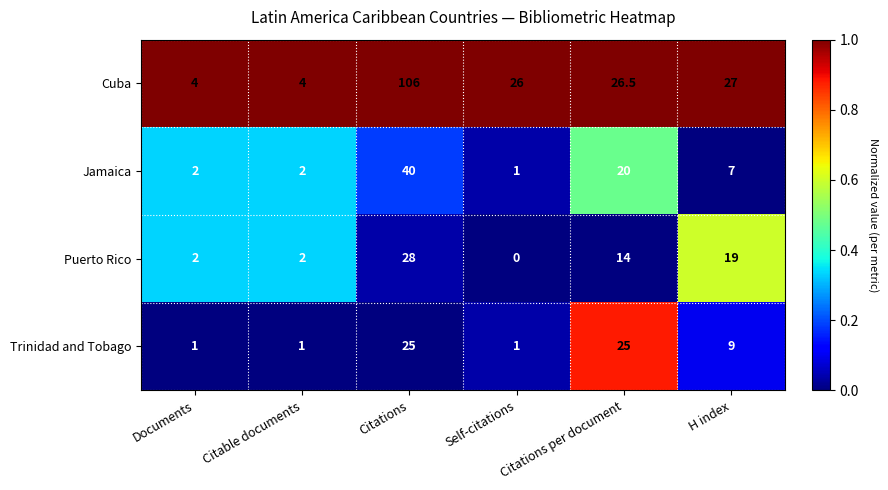

Which series changed the most between Documents and Citations per document?

Trinidad and Tobago